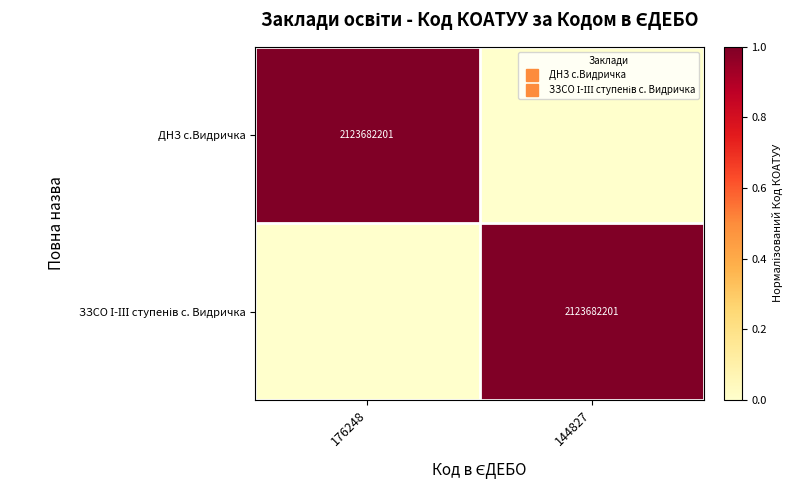

At which label is ЗЗСО І-ІІІ ступенів с. Видричка closest to 0?

176248